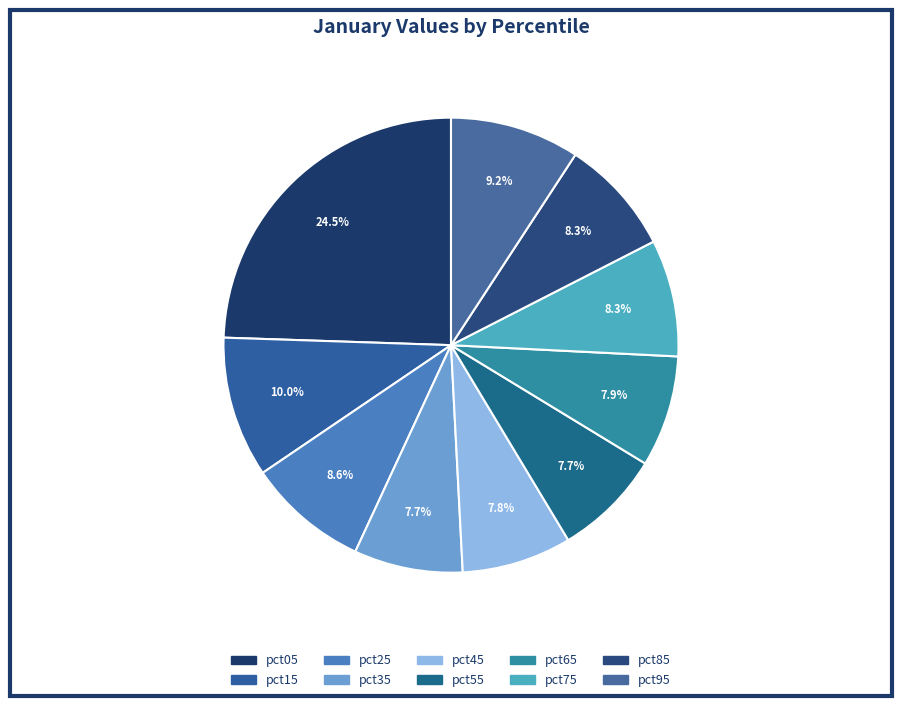

To the nearest percent, what is the combined percentage of pct15 and pct05?

34%